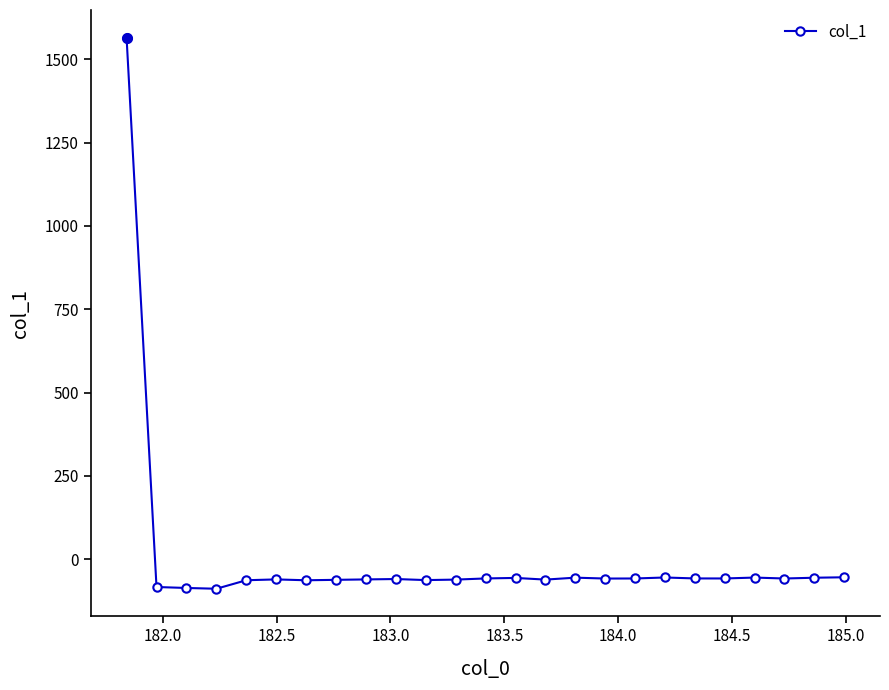

What is the difference between the maximum and minimum values?

1653.1